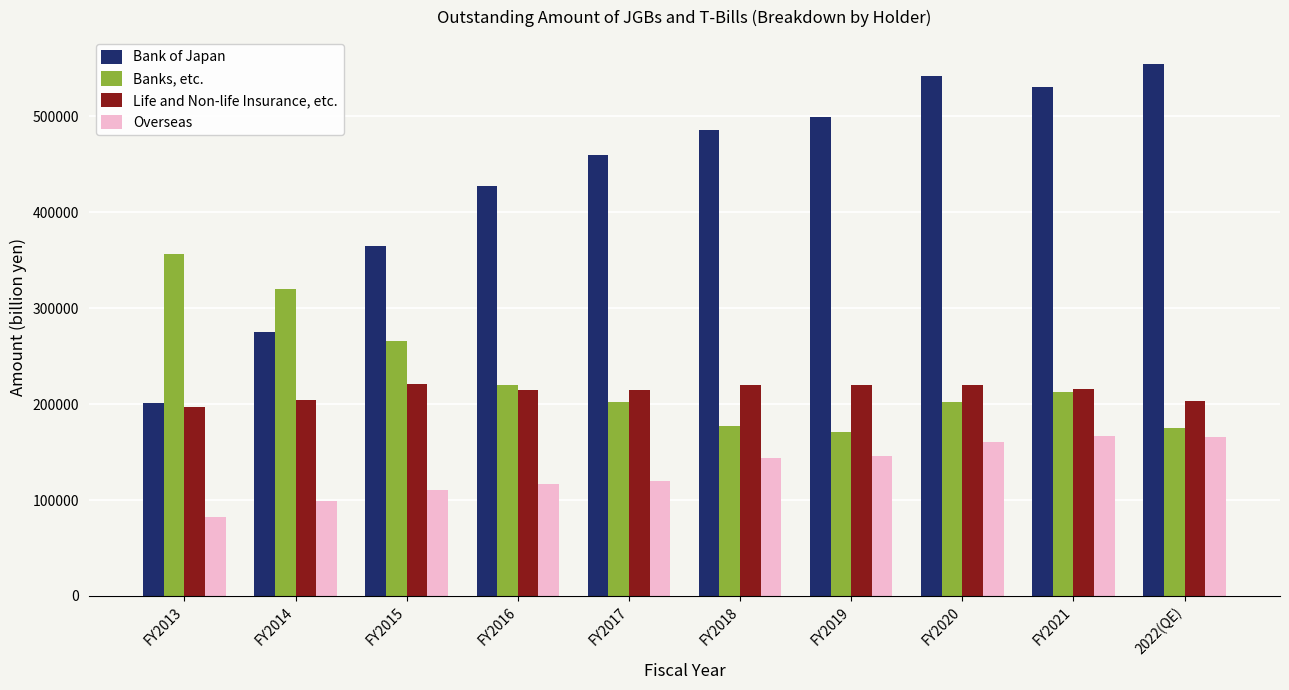

Rank the series at FY2018 from lowest to highest value.

Overseas, Banks, etc., Life and Non-life Insurance, etc., Bank of Japan